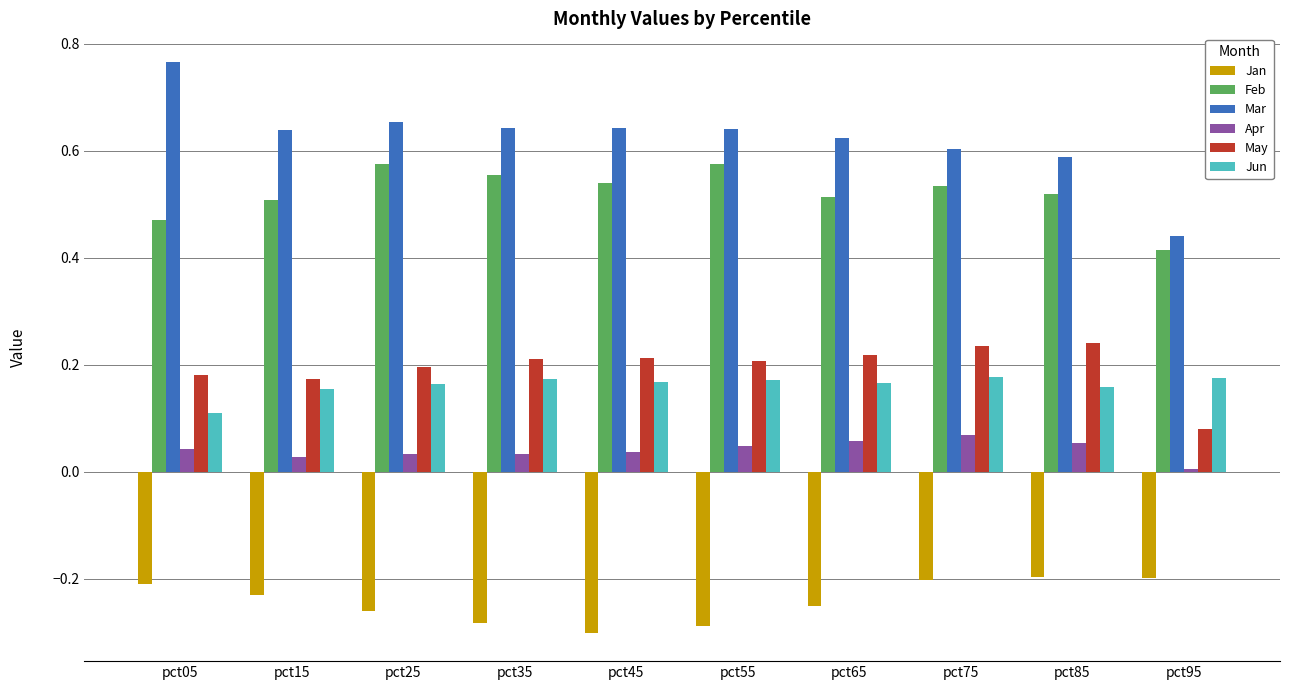

What is the total value across all series at pct55?

1.4